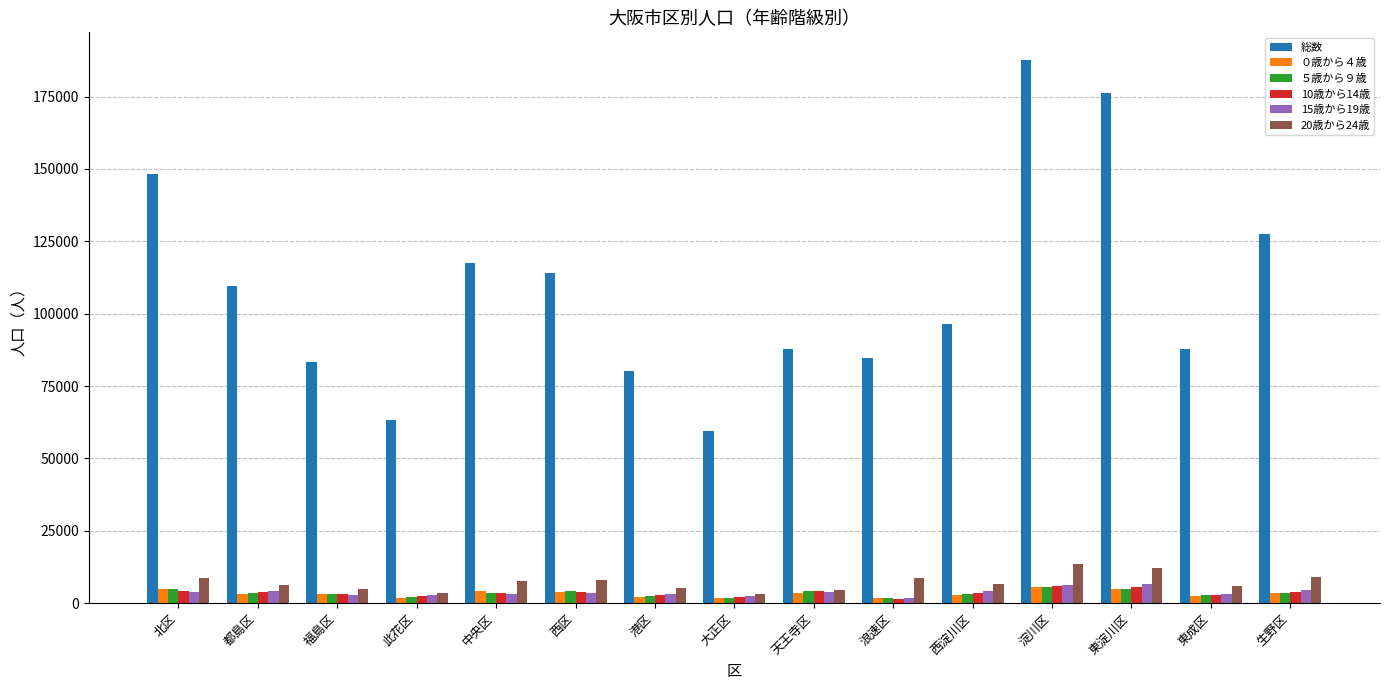

At which label does ０歳から４歳 first exceed 3339?

北区